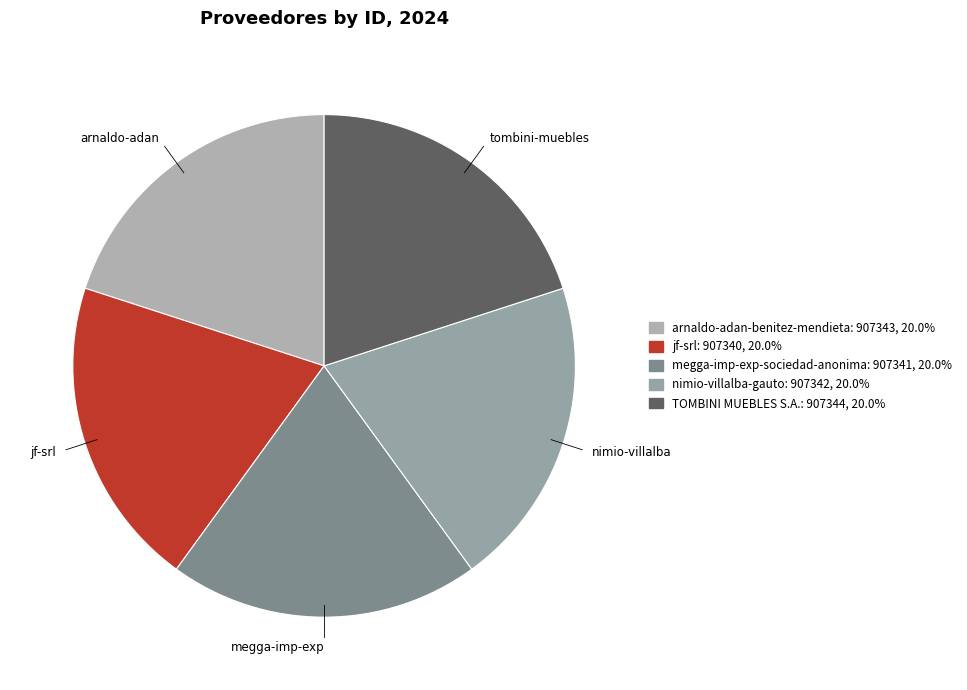

What is the change in value from arnaldo-adan-benitez-mendieta to TOMBINI MUEBLES S.A.?

+1